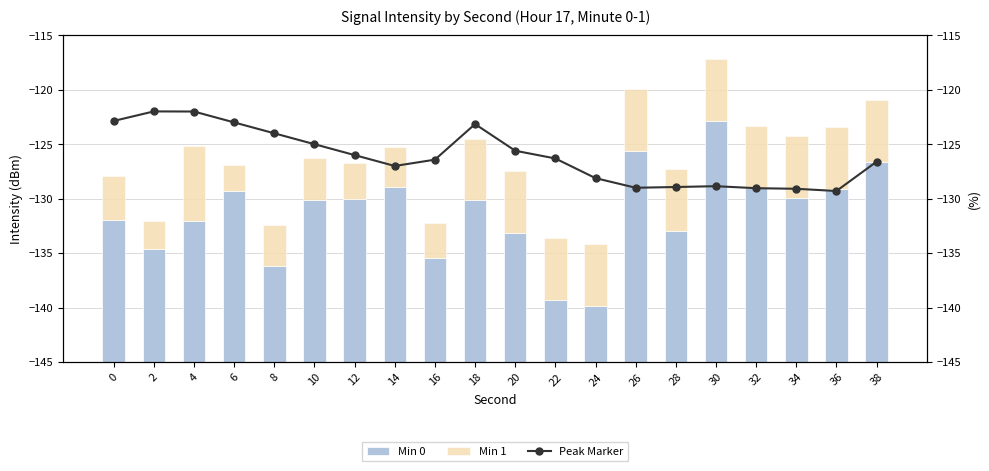

What is the minimum value for Peak Marker?

-129.3